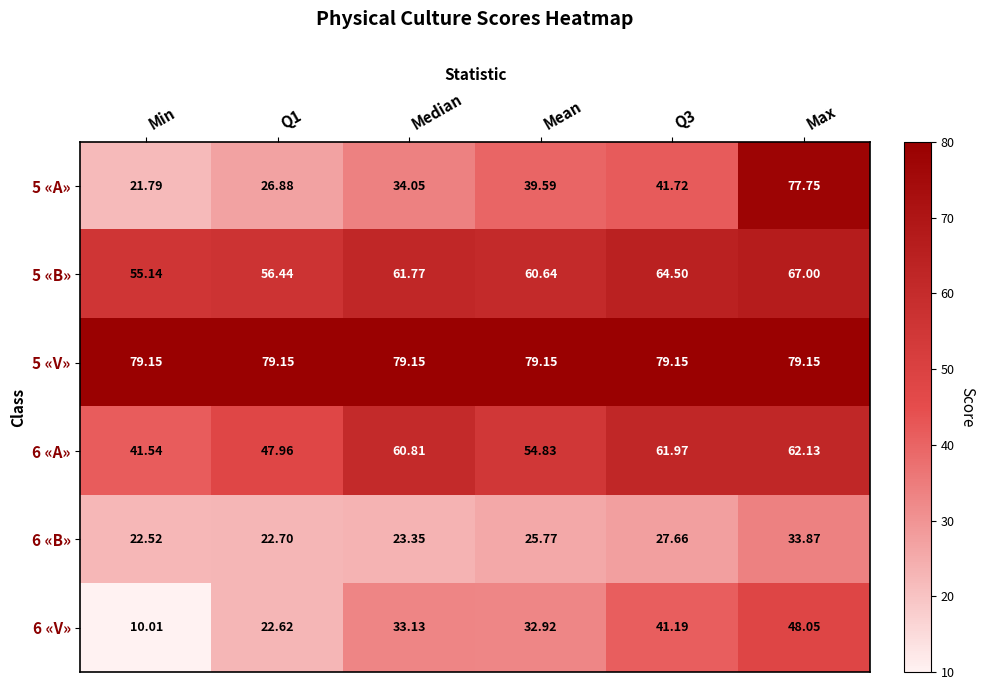

At which label does 6 «B» reach its peak?

Max